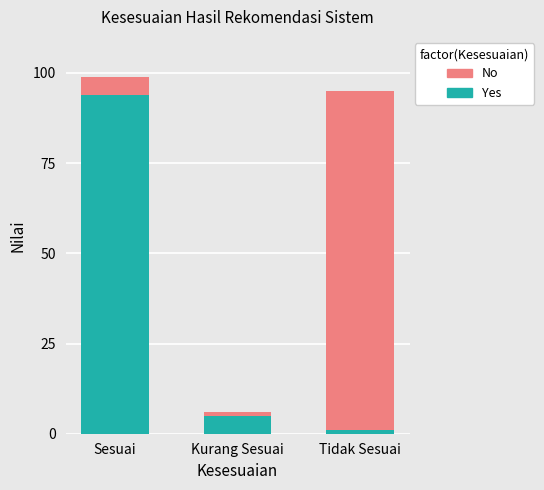

Which category has the lowest value in the Yes series?

Tidak Sesuai